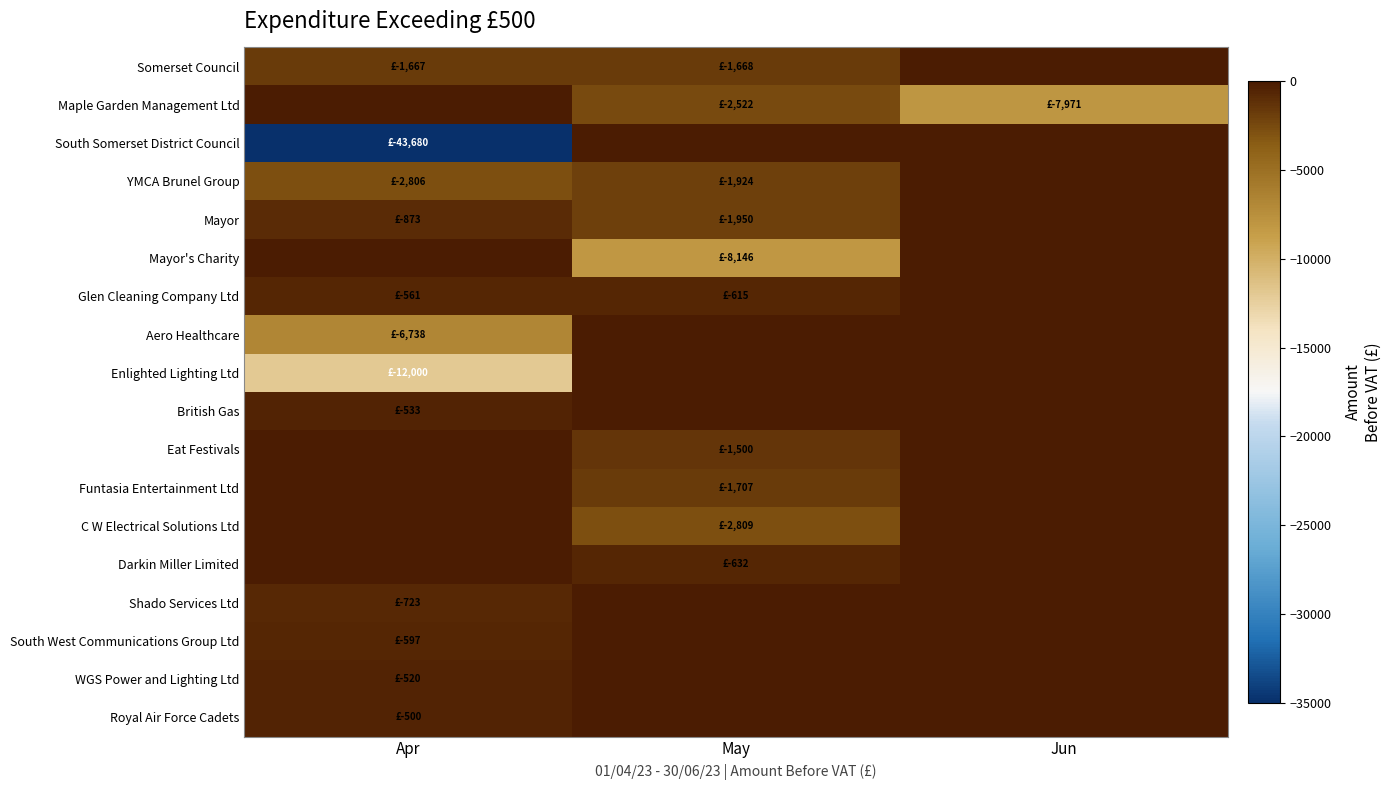

Reading right to left, transcribe all the data shown in this chart.

Somerset Council: Jun=0.0	May=-1668.0	Apr=-1667.1
Maple Garden Management Ltd: Jun=-7970.5	May=-2521.9	Apr=0.0
South Somerset District Council: Jun=0.0	May=0.0	Apr=-43680.0
YMCA Brunel Group: Jun=0.0	May=-1923.7	Apr=-2806.0
Mayor: Jun=0.0	May=-1950.0	Apr=-873.4
Mayor's Charity: Jun=0.0	May=-8145.7	Apr=0.0
Glen Cleaning Company Ltd: Jun=0.0	May=-615.2	Apr=-560.8
Aero Healthcare: Jun=0.0	May=0.0	Apr=-6738.0
Enlighted Lighting Ltd: Jun=0.0	May=0.0	Apr=-12000.0
British Gas: Jun=0.0	May=0.0	Apr=-533.0
Eat Festivals: Jun=0.0	May=-1500.0	Apr=0.0
Funtasia Entertainment Ltd: Jun=0.0	May=-1706.7	Apr=0.0
C W Electrical Solutions Ltd: Jun=0.0	May=-2809.0	Apr=0.0
Darkin Miller Limited: Jun=0.0	May=-632.2	Apr=0.0
Shado Services Ltd: Jun=0.0	May=0.0	Apr=-723.5
South West Communications Group Ltd: Jun=0.0	May=0.0	Apr=-596.8
WGS Power and Lighting Ltd: Jun=0.0	May=0.0	Apr=-520.0
Royal Air Force Cadets: Jun=0.0	May=0.0	Apr=-500.0